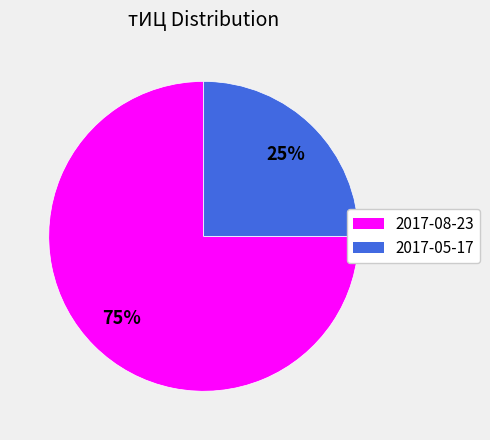

Which has a higher value, 2017-05-17 or 2017-08-23?

2017-08-23